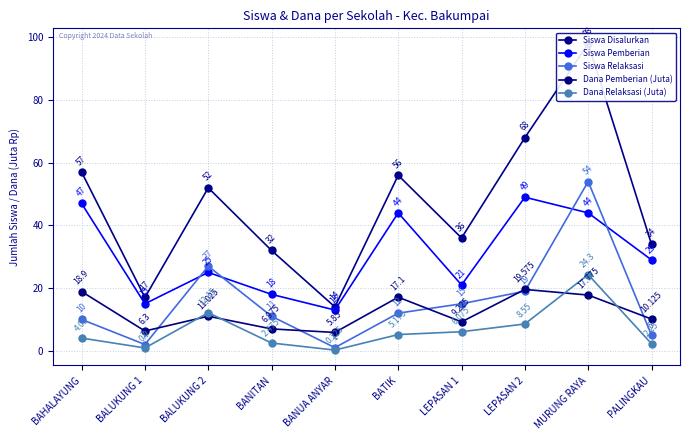

True or false: Siswa Disalurkan has a value of 51.7 at MURUNG RAYA.

False